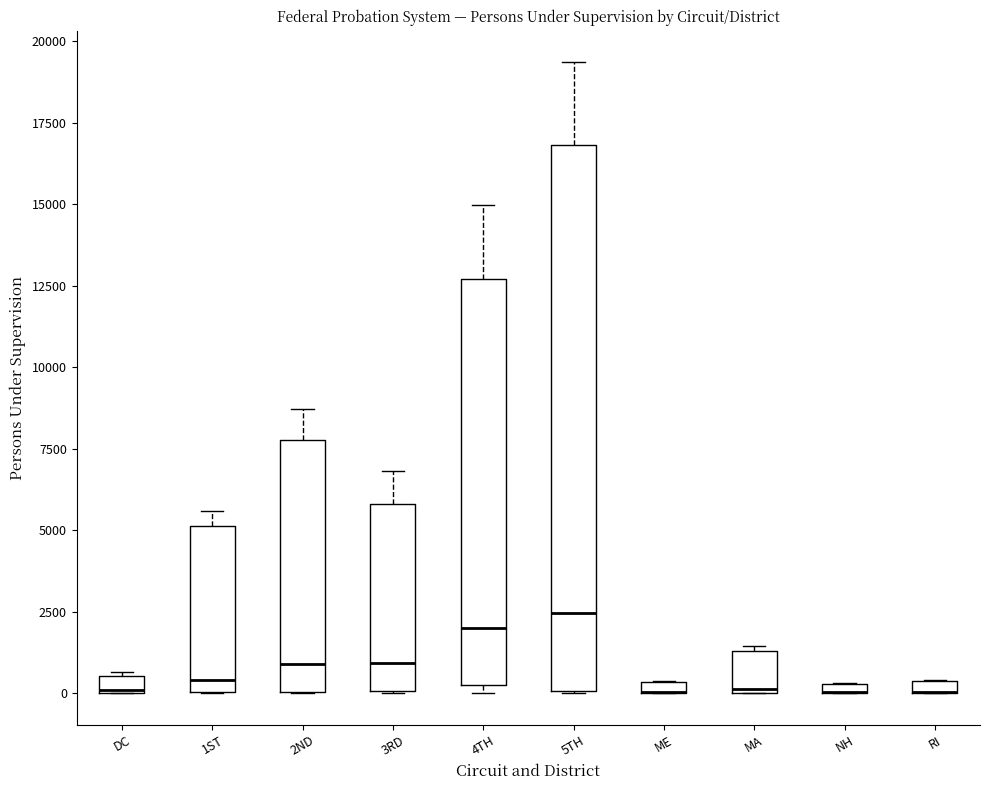

Comparing the boxes themselves (not the whiskers), which one is the tallest?

5TH